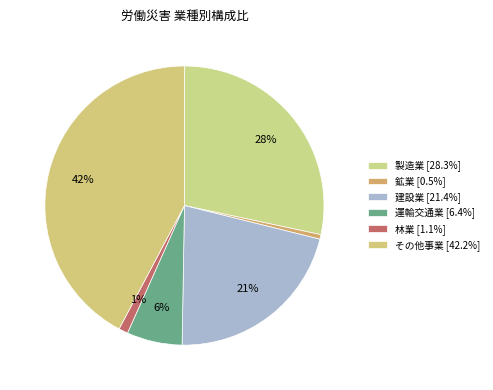

How many segments does this pie chart have?

6